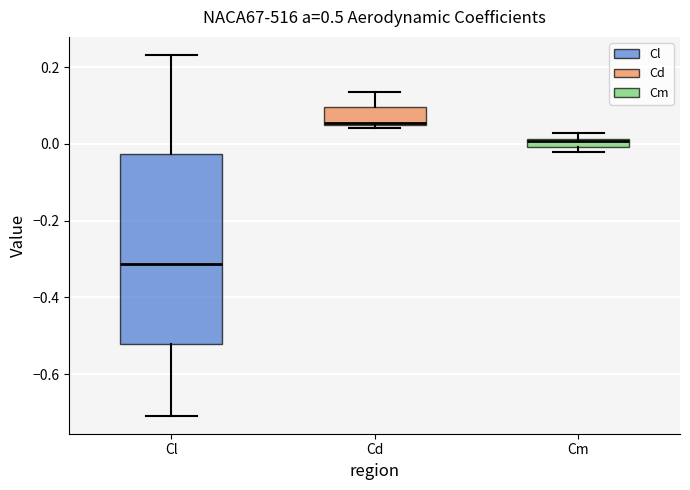

Which box is the tallest, from its lower edge to its upper edge?

Cl